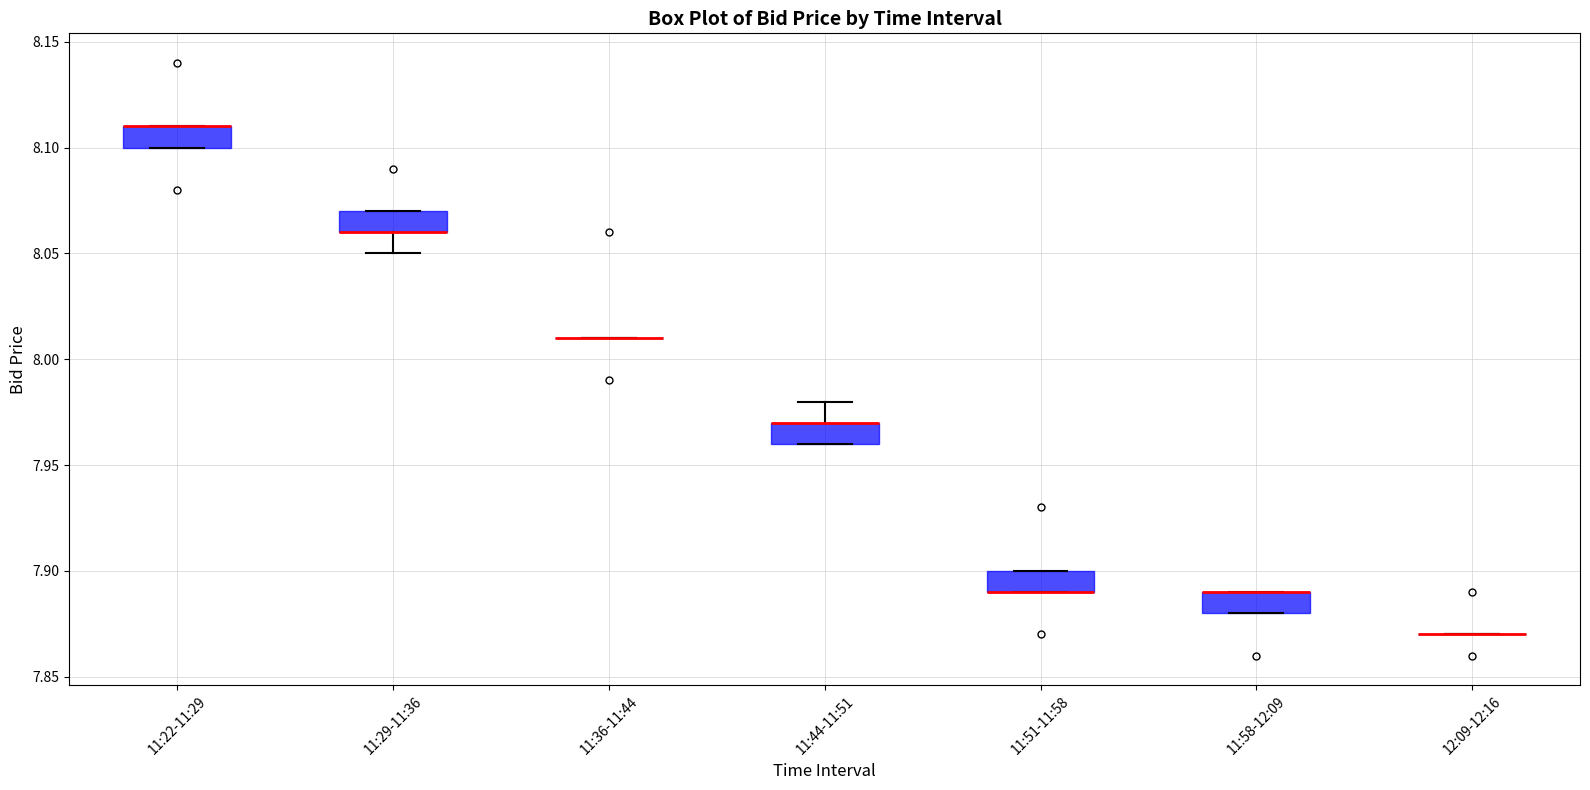

Reading left to right, transcribe this box plot: for each box, give where its median line is, the range the box spans, and where its two whiskers end, as read against the y-axis. The values are not printed on the chart, so give them approximately, as read against the axis.

11:22-11:29: median 8.11 (drawn on the box's upper edge), box 8.10 to 8.11, whiskers 8.10 to 8.11
11:29-11:36: median 8.06 (drawn on the box's lower edge), box 8.06 to 8.07, whiskers 8.05 to 8.07
11:36-11:44: box collapsed to a line at 8.01, whiskers 8.01 to 8.01
11:44-11:51: median 7.97 (drawn on the box's upper edge), box 7.96 to 7.97, whiskers 7.96 to 7.98
11:51-11:58: median 7.89 (drawn on the box's lower edge), box 7.89 to 7.90, whiskers 7.89 to 7.90
11:58-12:09: median 7.89 (drawn on the box's upper edge), box 7.88 to 7.89, whiskers 7.88 to 7.89
12:09-12:16: box collapsed to a line at 7.87, whiskers 7.87 to 7.87